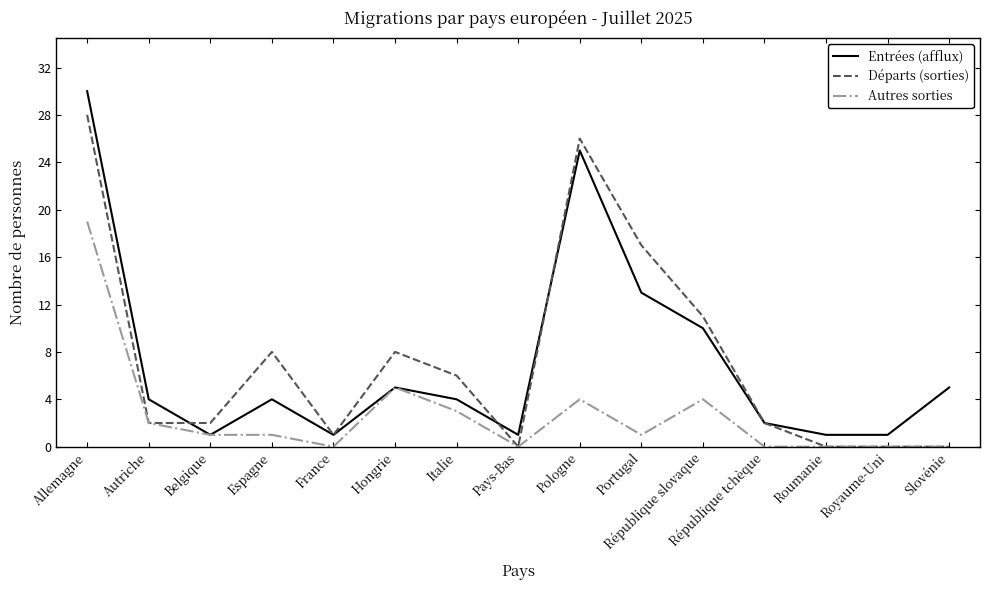

What is the difference between the second highest and minimum values in the Départs (sorties) series?

26